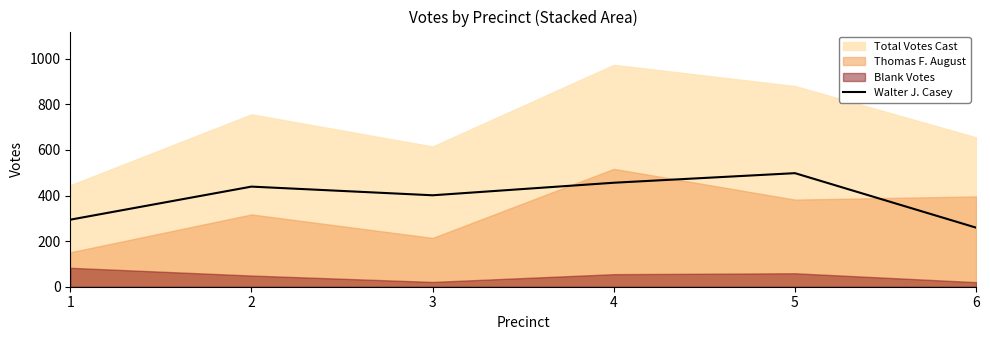

At which category does the data reach its first local valley?

3